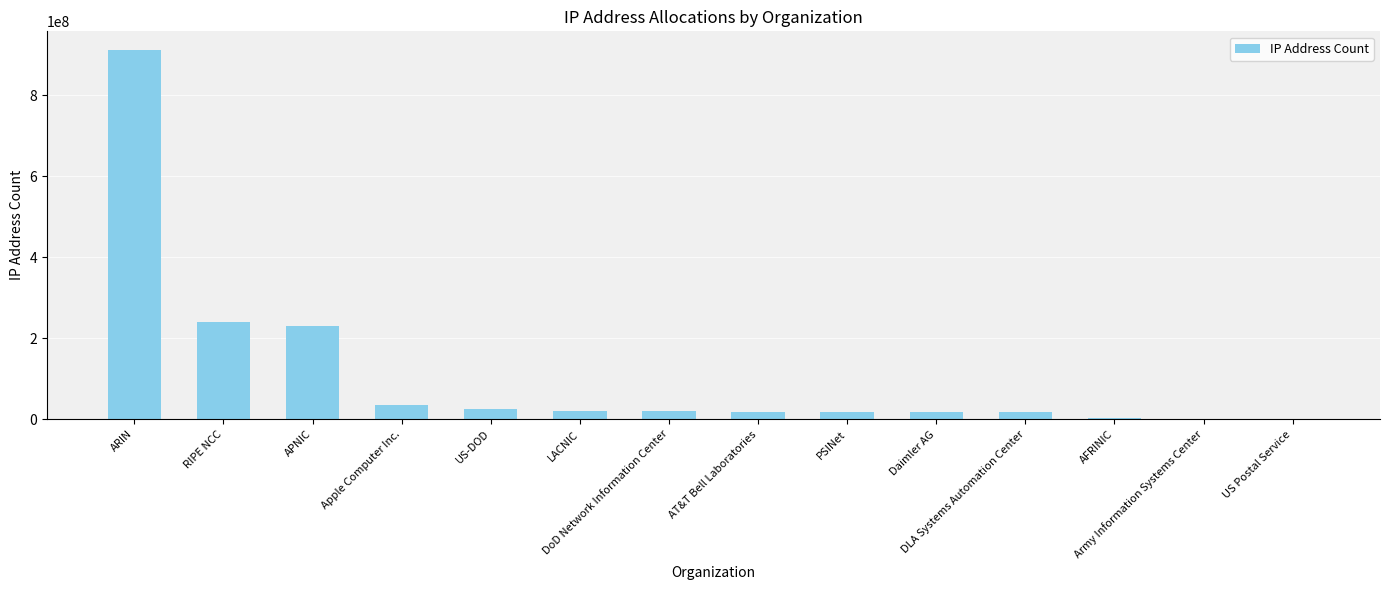

What is the maximum value shown in the chart?

912673032